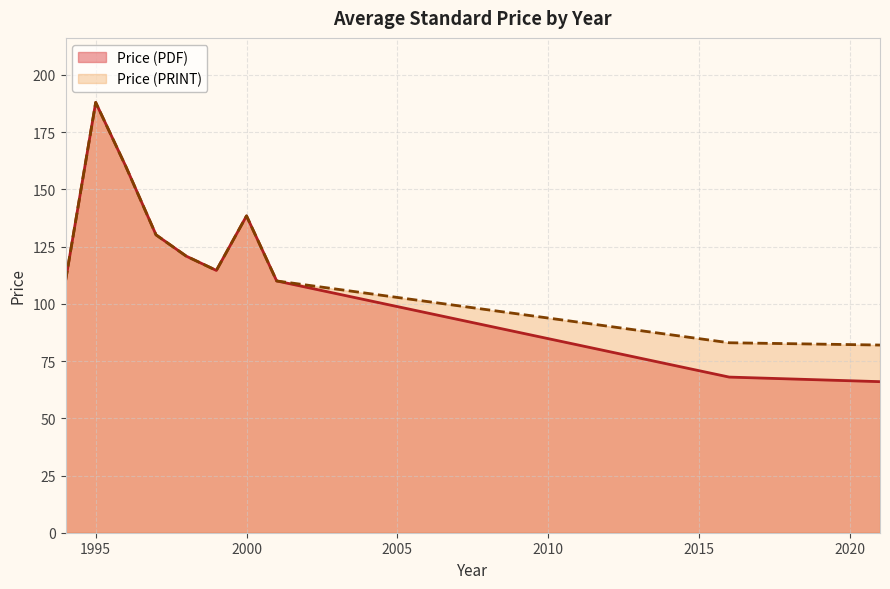

What is the sum of all Price (PRINT) values?

1237.0